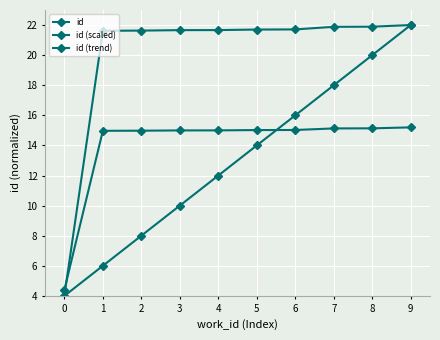

How many id (trend) values are between 8 and 18?

6